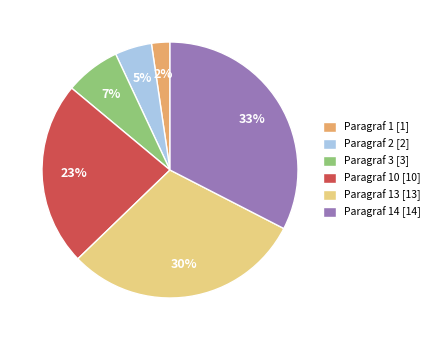

Is the sum of Paragraf 14 [14] and Paragraf 13 [13] greater than half?

Yes